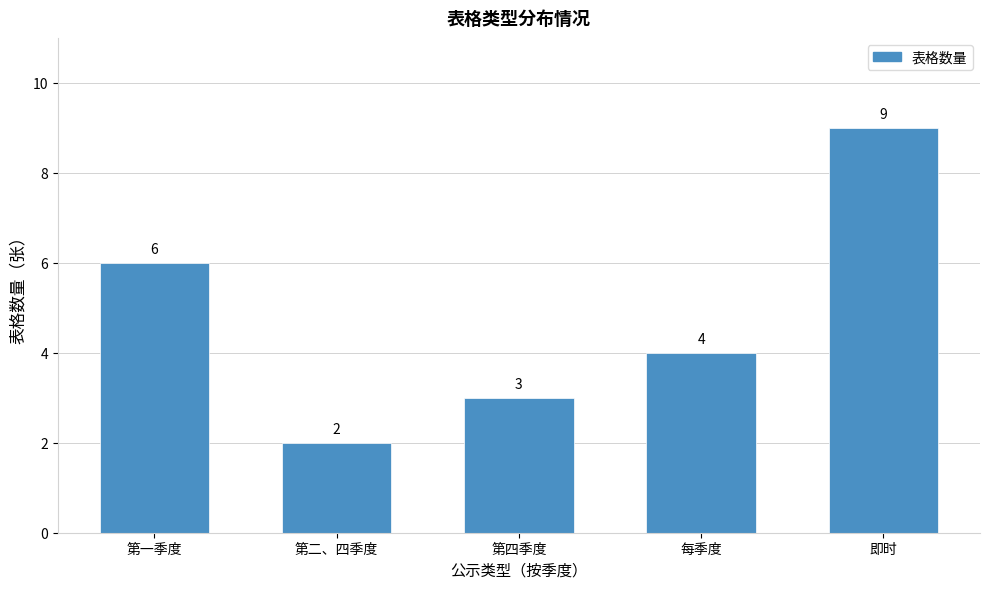

Reading left to right, extract all data points from this chart.

6	2	3	4	9